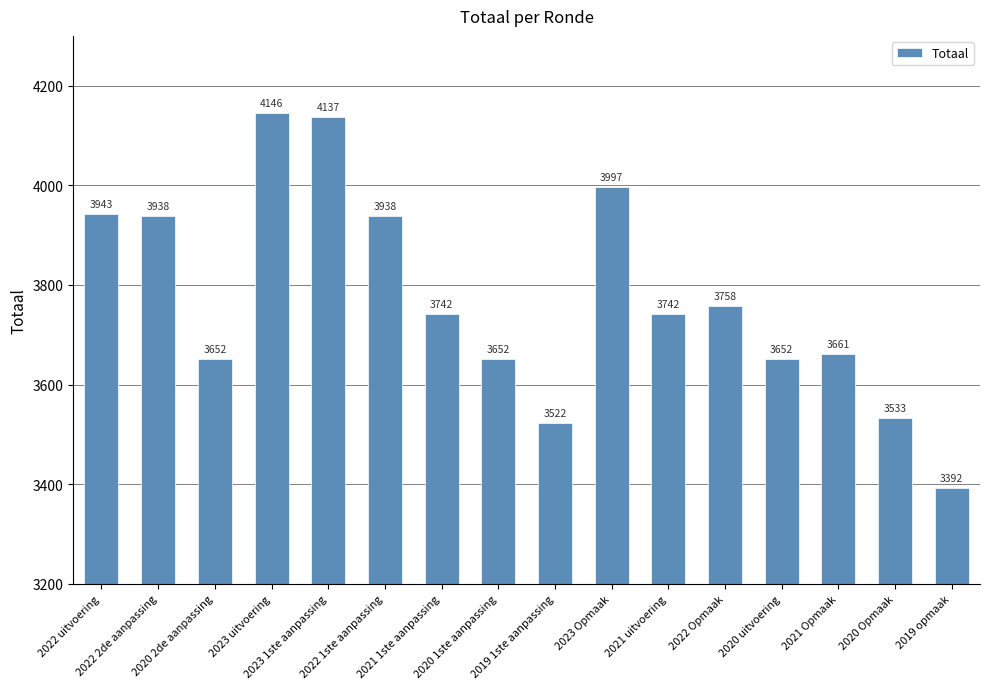

Reading left to right, what are all the values shown in this chart?

3943	3938	3652	4146	4137	3938	3742	3652	3522	3997	3742	3758	3652	3661	3533	3392